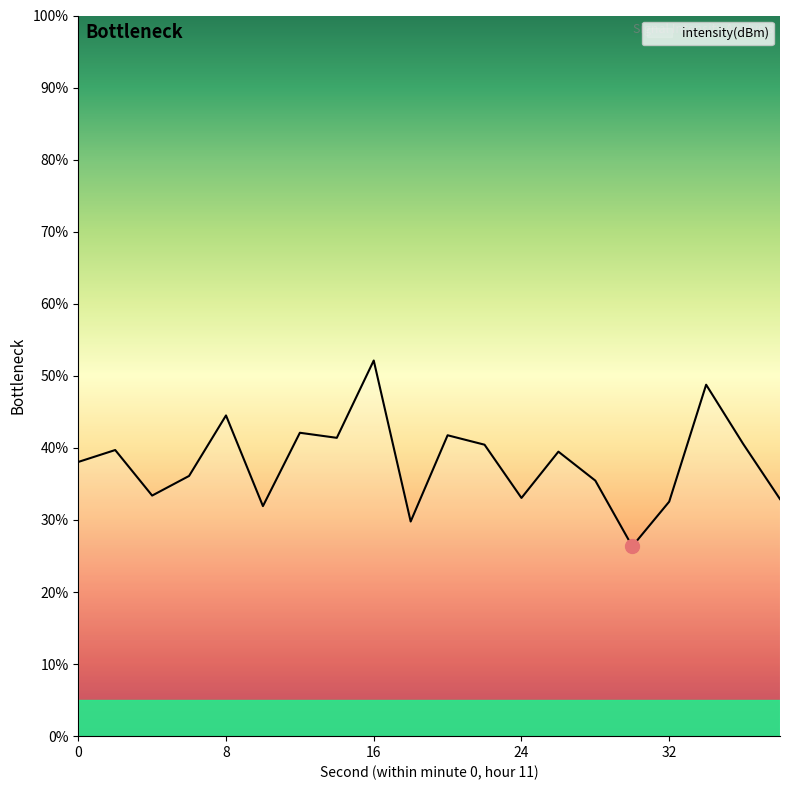

What is the difference between the maximum and minimum values?

25.8